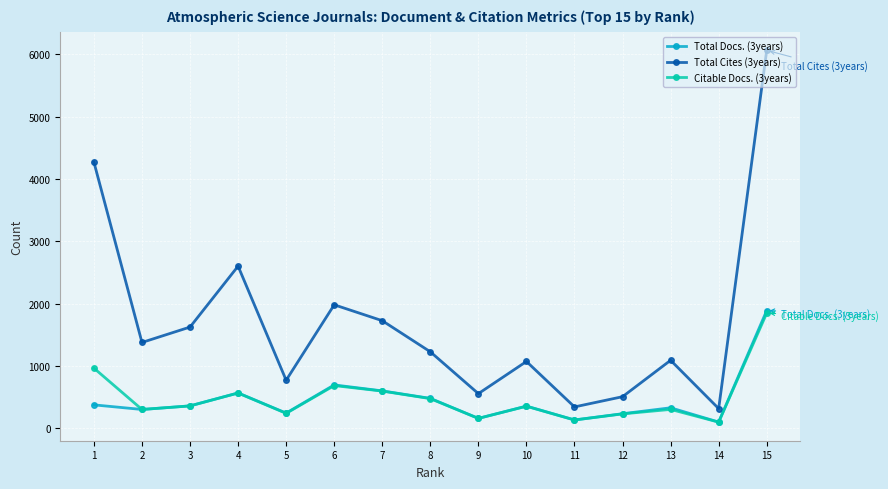

What is the difference between the Total Docs. (3years) values at 3 and 13?

31